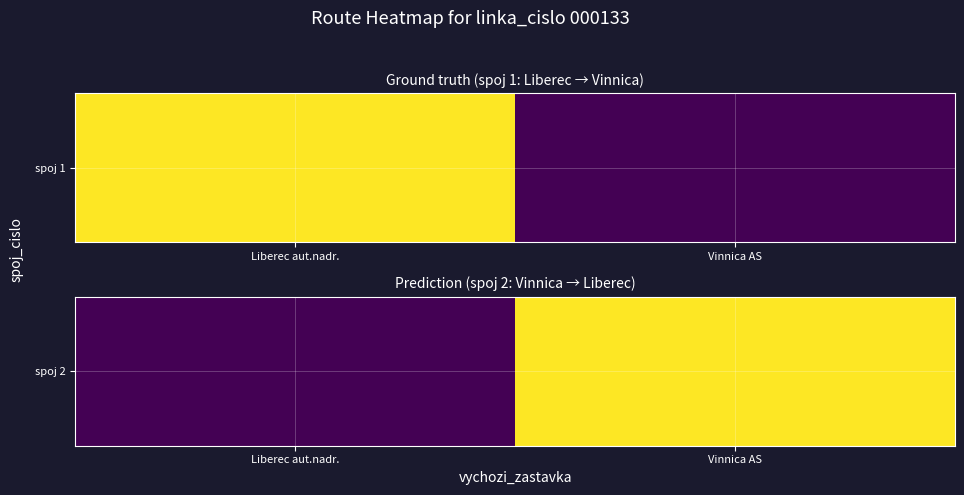

What is the maximum value shown in the chart?

133